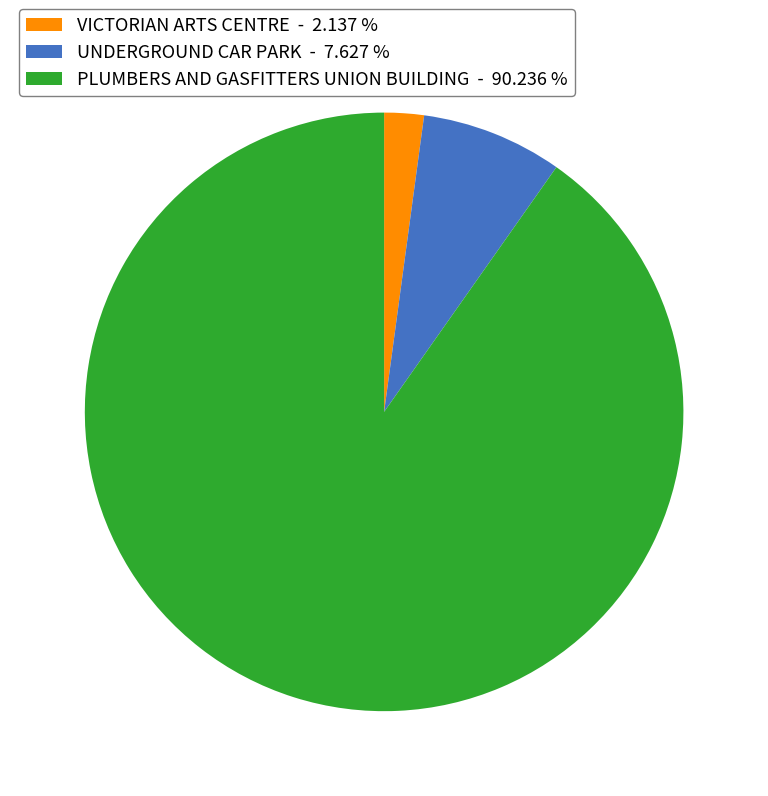

What is the ratio of the value at UNDERGROUND CAR PARK - 7.627 % to the value at VICTORIAN ARTS CENTRE - 2.137 %?

3.6